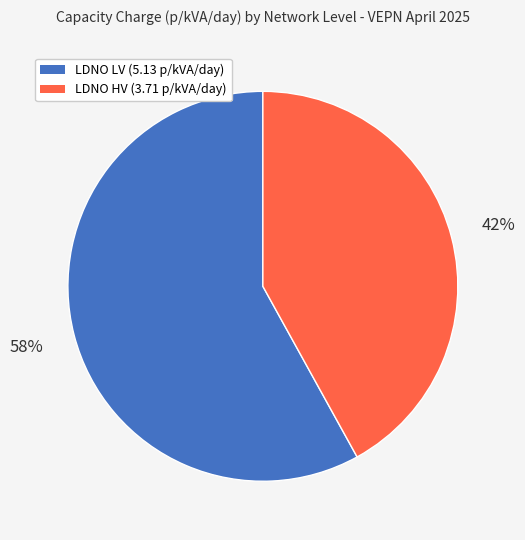

To the nearest percent, what is the difference between the largest and smallest slice percentages?

16%